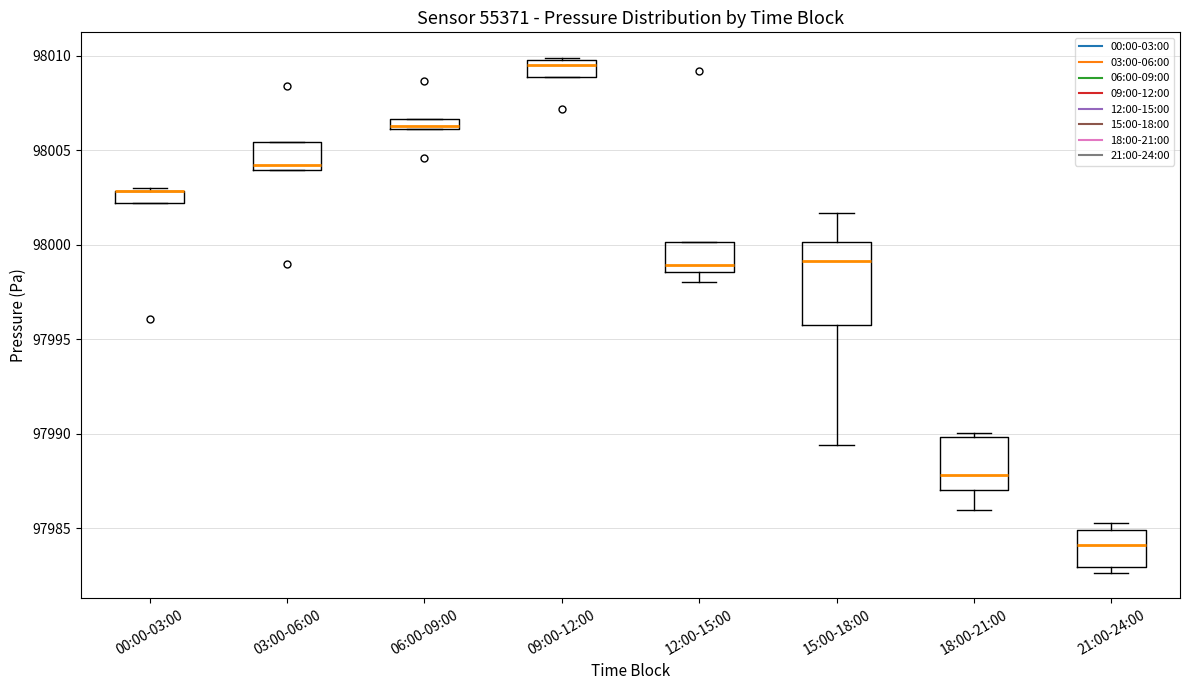

Comparing the boxes themselves (not the whiskers), which one is the tallest?

15:00-18:00